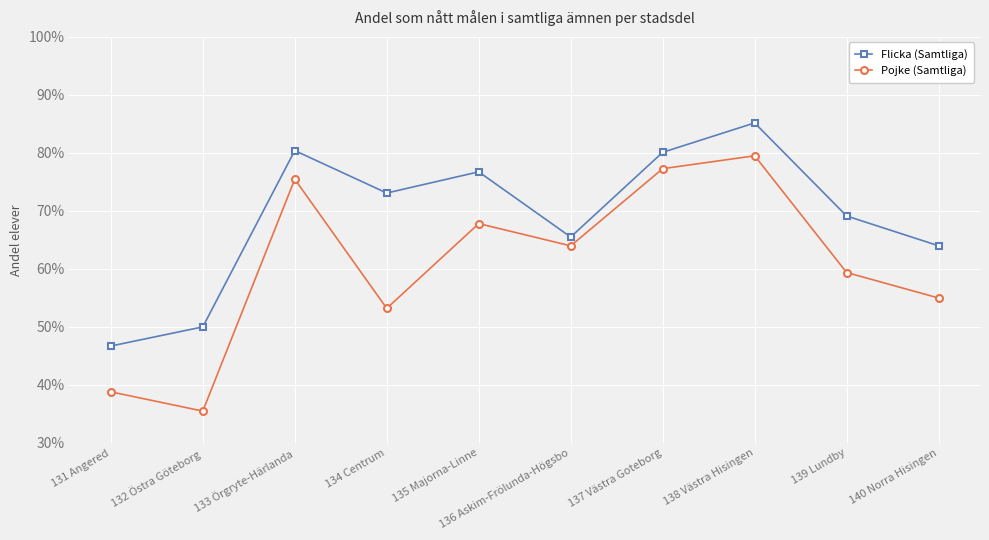

Is this an area chart (filled region under the line)?

No